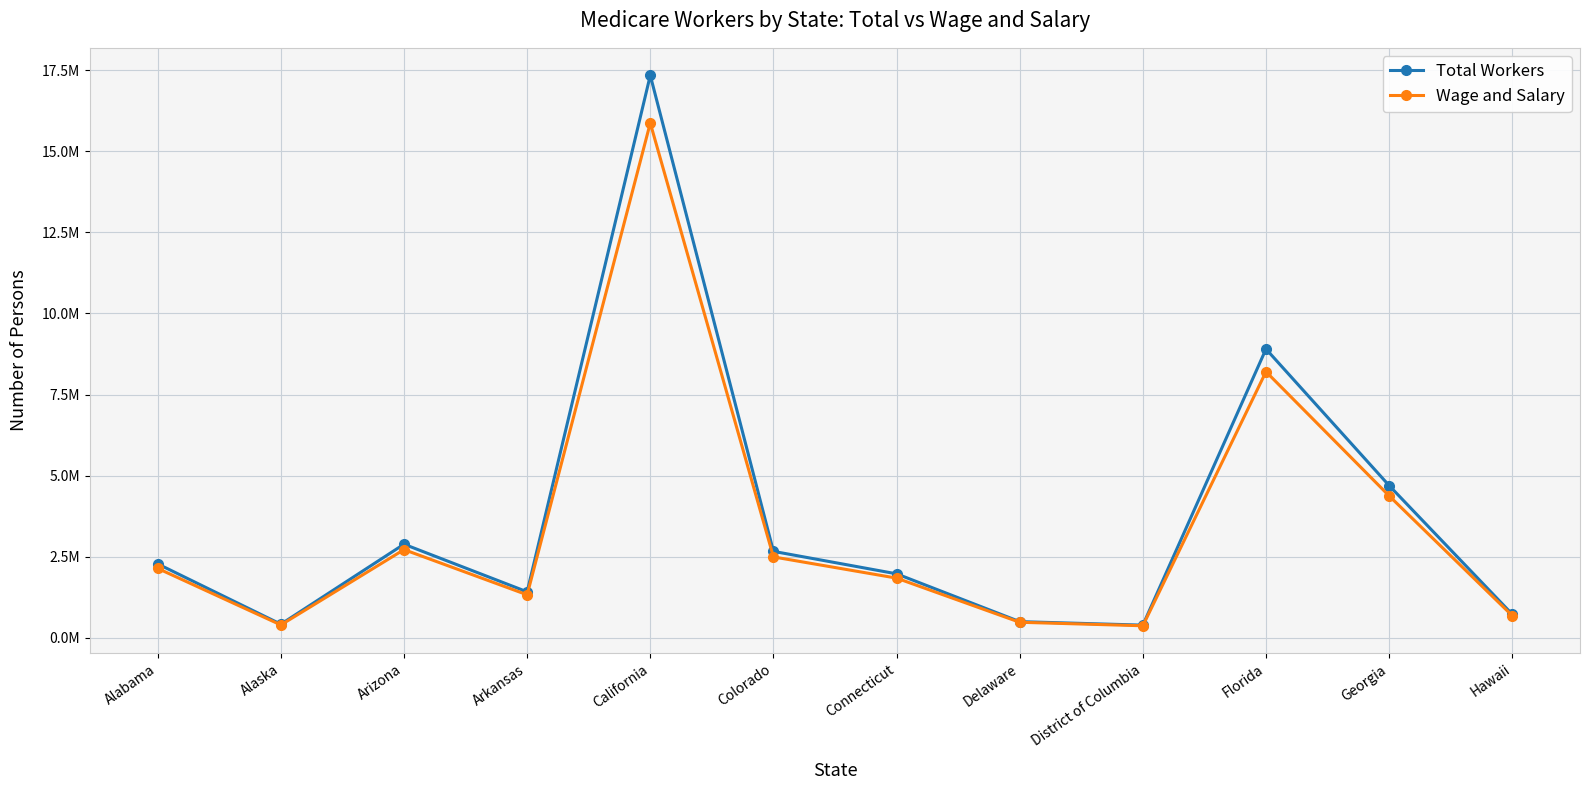

What is the label of the 7th point from the right?

Colorado